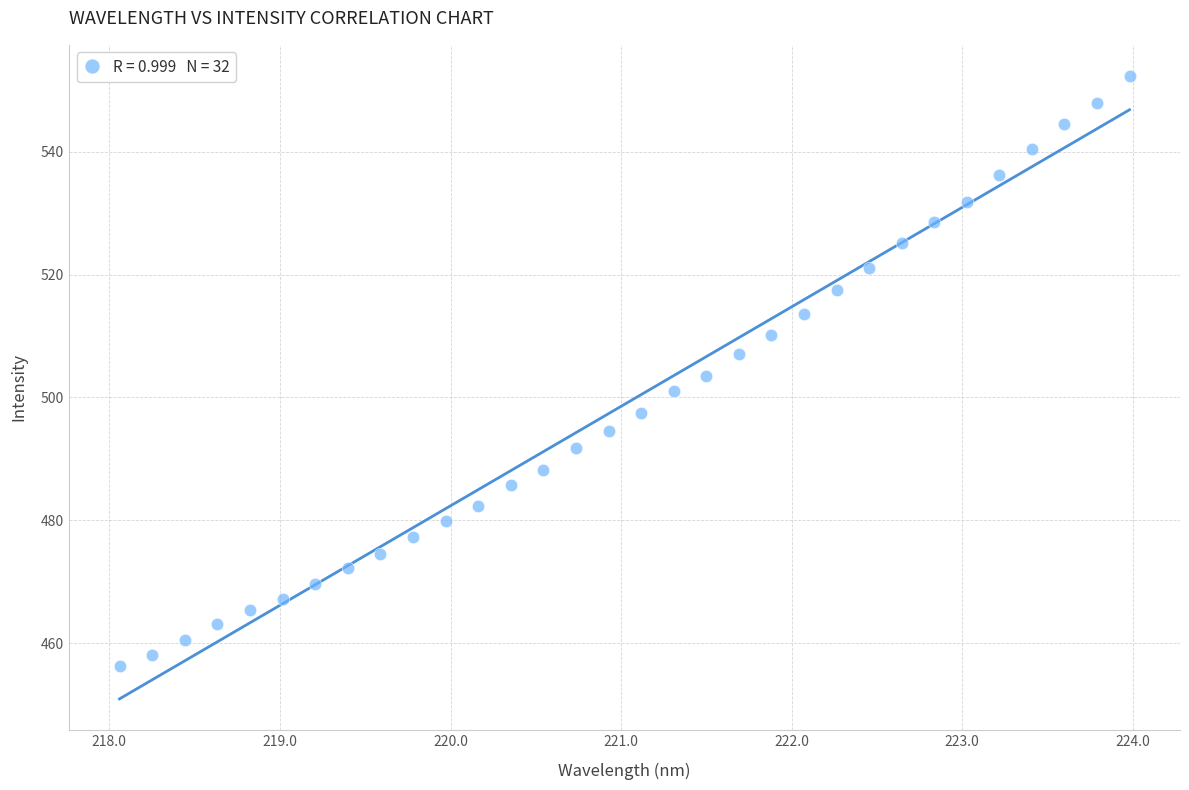

What is the range of Y values (max minus min)?

96.0